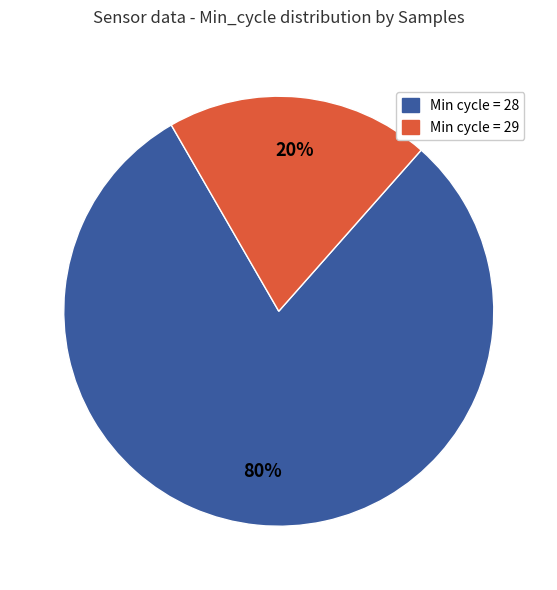

Rank the categories by value from highest to lowest.

Min cycle = 28, Min cycle = 29